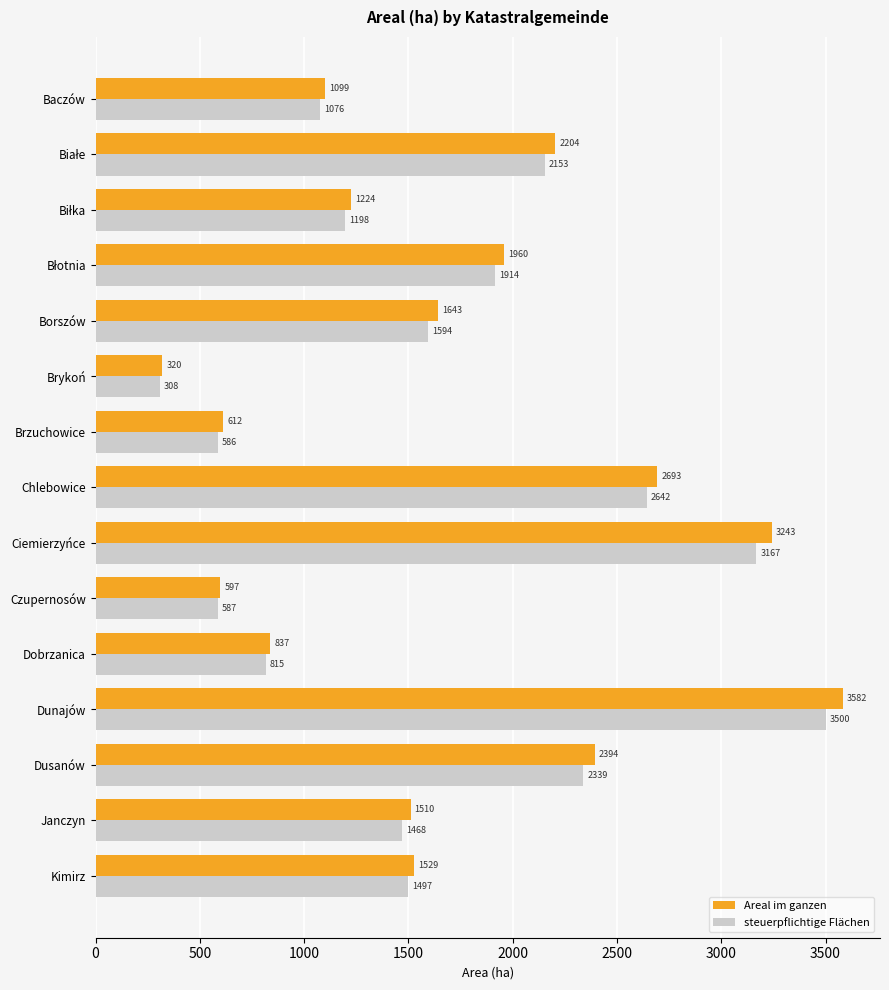

At how many categories does at least one series exceed 2935?

2